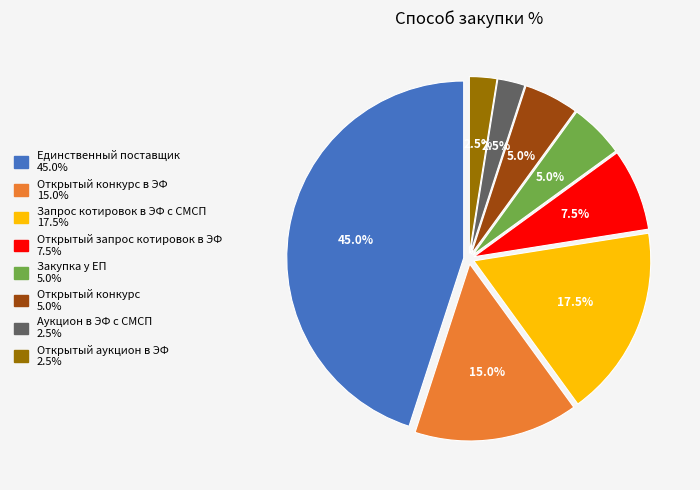

Is there a majority slice in this chart?

No